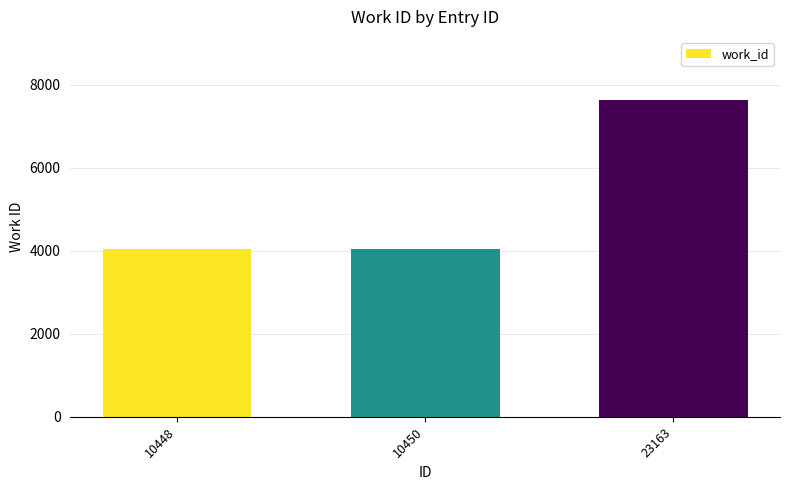

Which has a higher value, 23163 or 10448?

23163